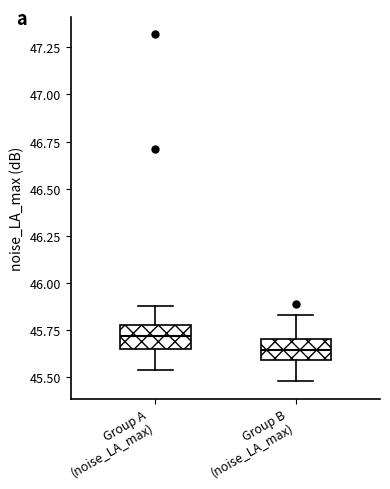

Reading left to right, transcribe this box plot: for each box, give where its median line is, the range the box spans, and where its two whiskers end, as read against the y-axis. The values are not printed on the chart, so give them approximately, as read against the axis.

Group A (noise_LA_max): median 45.70, box 45.65 to 45.80, whiskers 45.55 to 45.90
Group B (noise_LA_max): median 45.65, box 45.60 to 45.70, whiskers 45.50 to 45.85